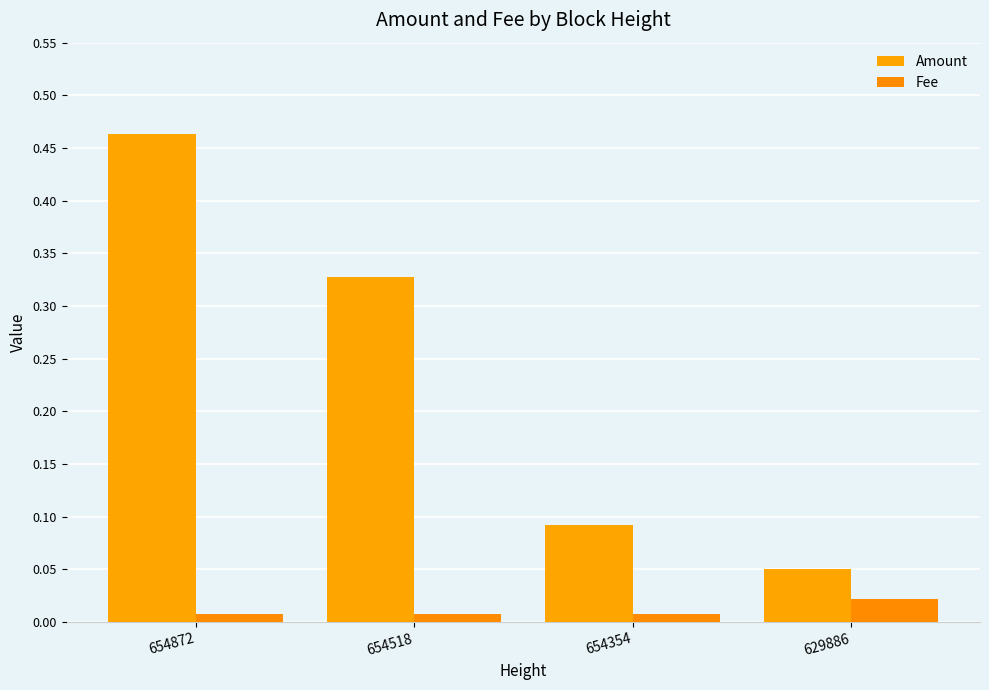

What is the value of the Amount bar at the 3rd from the left?

0.1